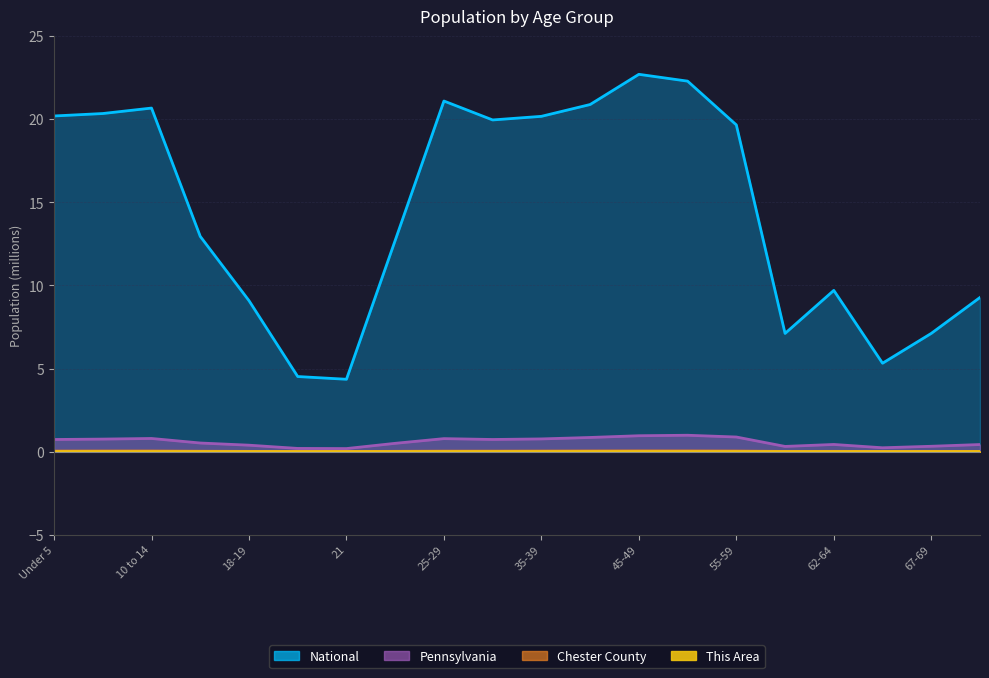

Rank the series at 55-59 from lowest to highest value.

This Area, Chester County, Pennsylvania, National